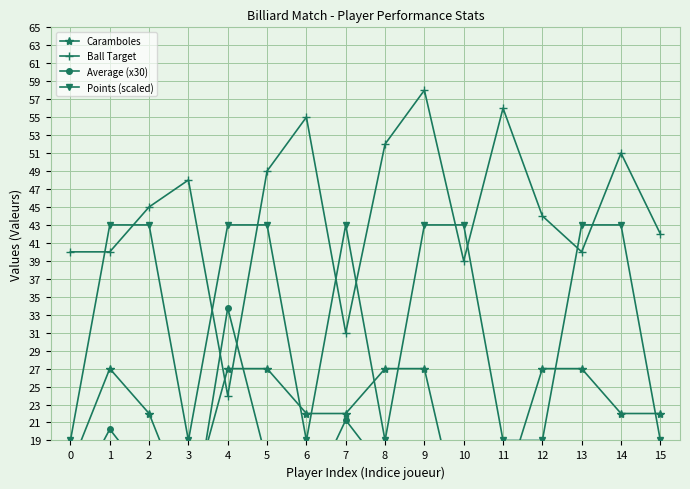

Reading right to left, list all the values displayed in this chart.

Caramboles: 15=22.0	14=22.0	13=27.0	12=27.0	11=13.0	10=8.0	9=27.0	8=27.0	7=22.0	6=22.0	5=27.0	4=27.0	3=11.0	2=22.0	1=27.0	0=16.0
Ball Target: 15=42.0	14=51.0	13=40.0	12=44.0	11=56.0	10=39.0	9=58.0	8=52.0	7=31.0	6=55.0	5=49.0	4=24.0	3=48.0	2=45.0	1=40.0	0=40.0
Average (x30): 15=15.7	14=12.9	13=15.8	12=18.4	11=7.0	10=6.1	9=14.0	8=15.6	7=21.3	6=12.0	5=16.5	4=33.8	3=6.9	2=14.6	1=20.2	0=12.0
Points (scaled): 15=19.0	14=43.0	13=43.0	12=19.0	11=19.0	10=43.0	9=43.0	8=19.0	7=43.0	6=19.0	5=43.0	4=43.0	3=19.0	2=43.0	1=43.0	0=19.0